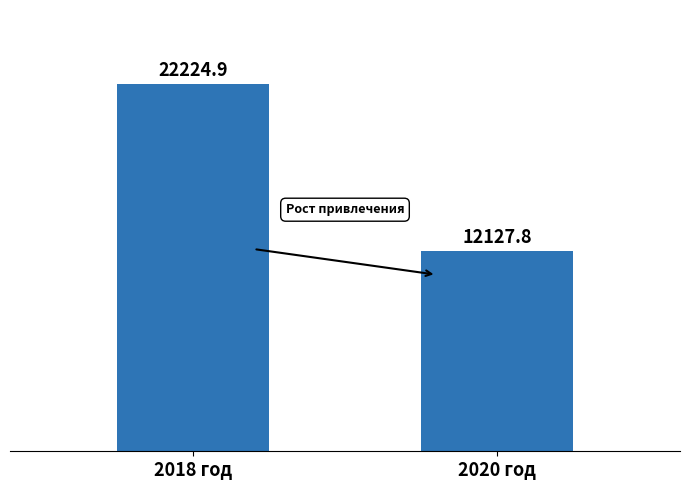

Which category has the highest value across all series?

2018 год